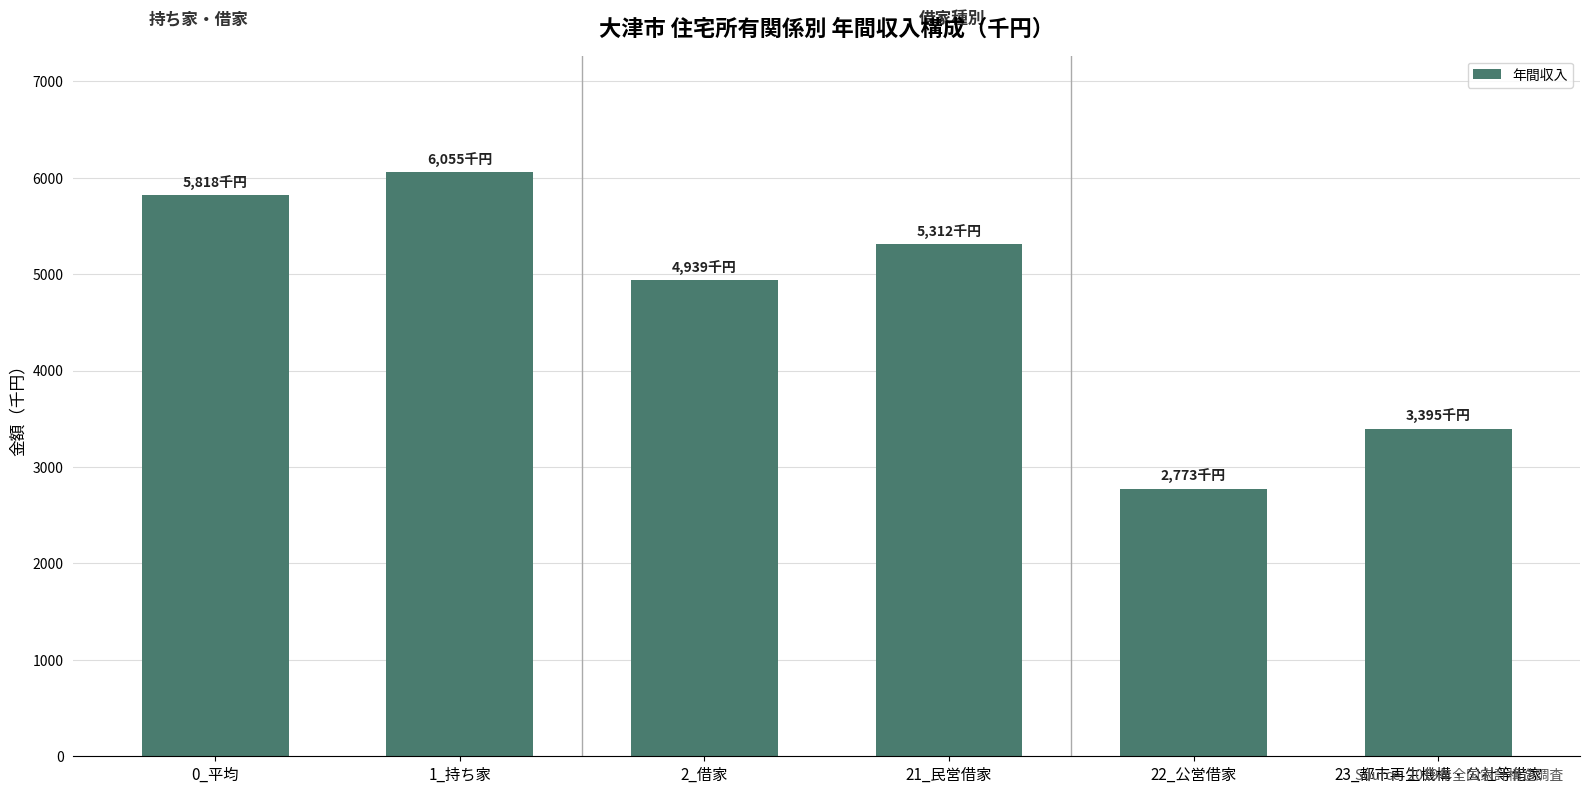

What is the label of the 1st bar from the right?

23_都市再生機構・公社等借家